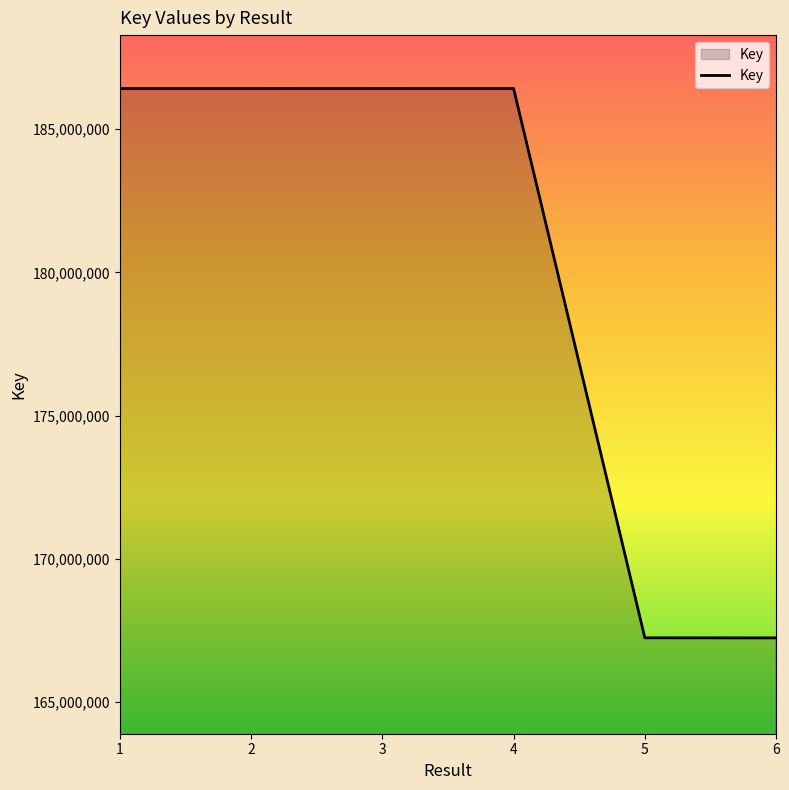

True or false: the data has more than 2 interior local peaks.

False